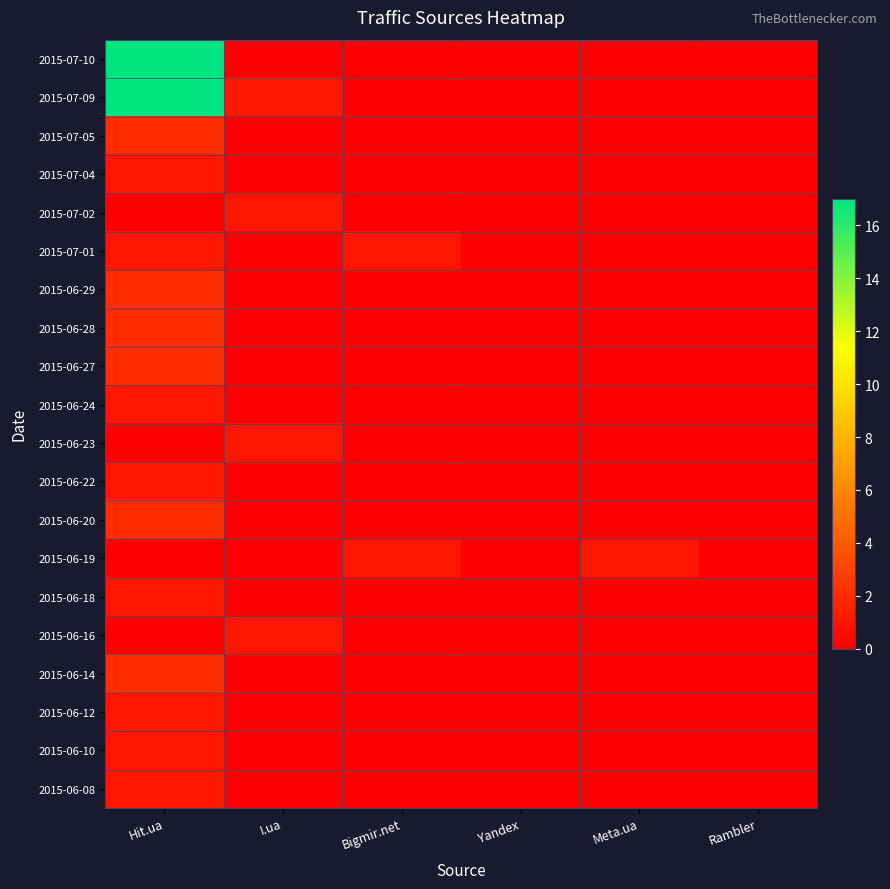

Reading left to right, transcribe all the data shown in this chart.

2015-07-10: Hit.ua=17	I.ua=0	Bigmir.net=0	Yandex=0	Meta.ua=0	Rambler=0
2015-07-09: Hit.ua=54	I.ua=1	Bigmir.net=0	Yandex=0	Meta.ua=0	Rambler=0
2015-07-05: Hit.ua=2	I.ua=0	Bigmir.net=0	Yandex=0	Meta.ua=0	Rambler=0
2015-07-04: Hit.ua=1	I.ua=0	Bigmir.net=0	Yandex=0	Meta.ua=0	Rambler=0
2015-07-02: Hit.ua=0	I.ua=1	Bigmir.net=0	Yandex=0	Meta.ua=0	Rambler=0
2015-07-01: Hit.ua=1	I.ua=0	Bigmir.net=1	Yandex=0	Meta.ua=0	Rambler=0
2015-06-29: Hit.ua=2	I.ua=0	Bigmir.net=0	Yandex=0	Meta.ua=0	Rambler=0
2015-06-28: Hit.ua=2	I.ua=0	Bigmir.net=0	Yandex=0	Meta.ua=0	Rambler=0
2015-06-27: Hit.ua=2	I.ua=0	Bigmir.net=0	Yandex=0	Meta.ua=0	Rambler=0
2015-06-24: Hit.ua=1	I.ua=0	Bigmir.net=0	Yandex=0	Meta.ua=0	Rambler=0
2015-06-23: Hit.ua=0	I.ua=1	Bigmir.net=0	Yandex=0	Meta.ua=0	Rambler=0
2015-06-22: Hit.ua=1	I.ua=0	Bigmir.net=0	Yandex=0	Meta.ua=0	Rambler=0
2015-06-20: Hit.ua=2	I.ua=0	Bigmir.net=0	Yandex=0	Meta.ua=0	Rambler=0
2015-06-19: Hit.ua=0	I.ua=0	Bigmir.net=1	Yandex=0	Meta.ua=1	Rambler=0
2015-06-18: Hit.ua=1	I.ua=0	Bigmir.net=0	Yandex=0	Meta.ua=0	Rambler=0
2015-06-16: Hit.ua=0	I.ua=1	Bigmir.net=0	Yandex=0	Meta.ua=0	Rambler=0
2015-06-14: Hit.ua=2	I.ua=0	Bigmir.net=0	Yandex=0	Meta.ua=0	Rambler=0
2015-06-12: Hit.ua=1	I.ua=0	Bigmir.net=0	Yandex=0	Meta.ua=0	Rambler=0
2015-06-10: Hit.ua=1	I.ua=0	Bigmir.net=0	Yandex=0	Meta.ua=0	Rambler=0
2015-06-08: Hit.ua=1	I.ua=0	Bigmir.net=0	Yandex=0	Meta.ua=0	Rambler=0